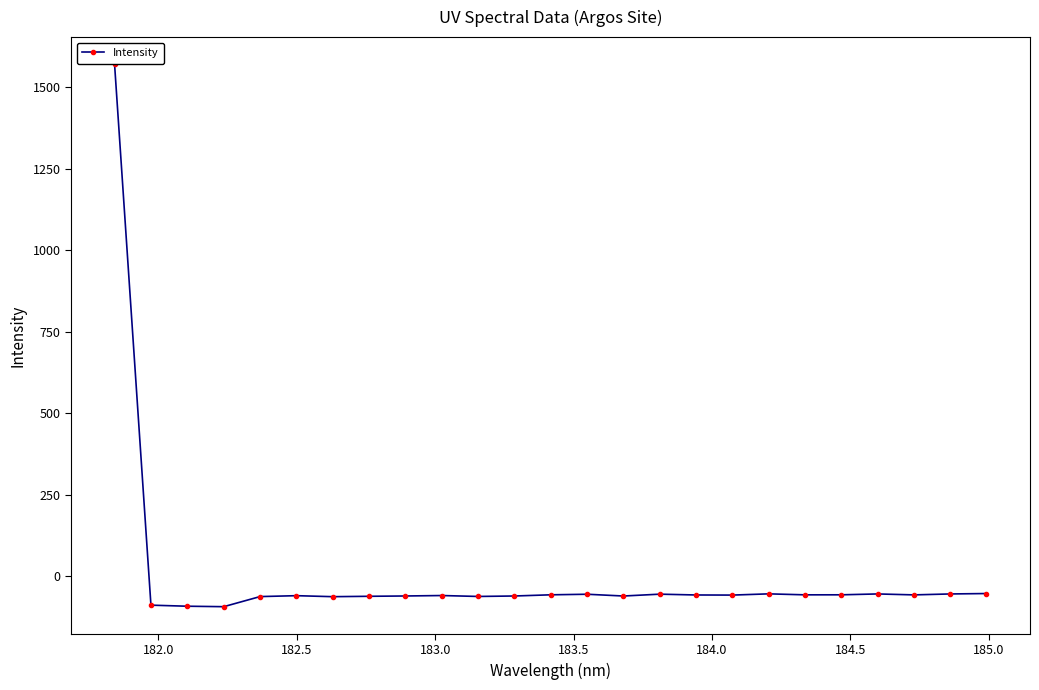

Is this an area chart (filled region under the line)?

No